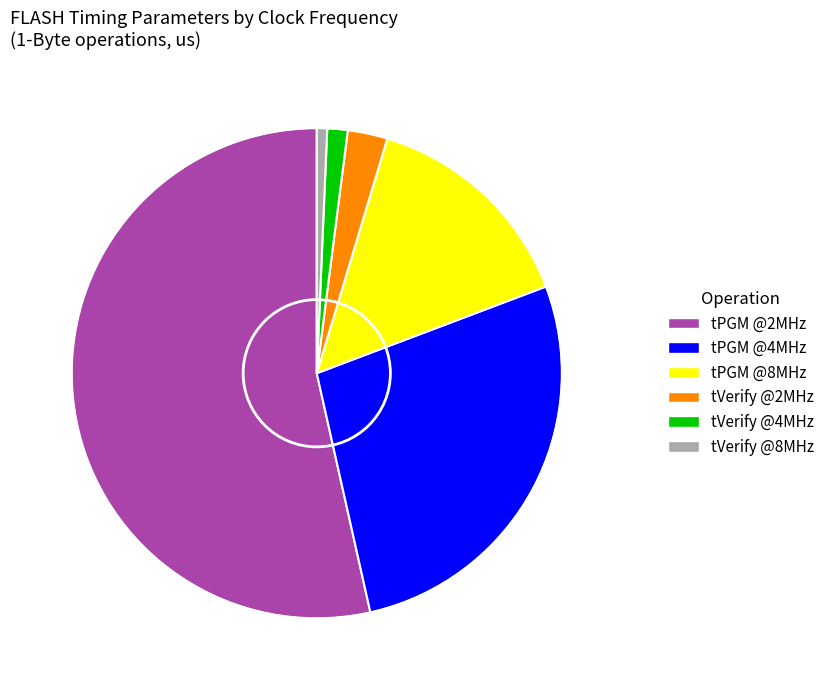

How many slices are in this pie chart?

6